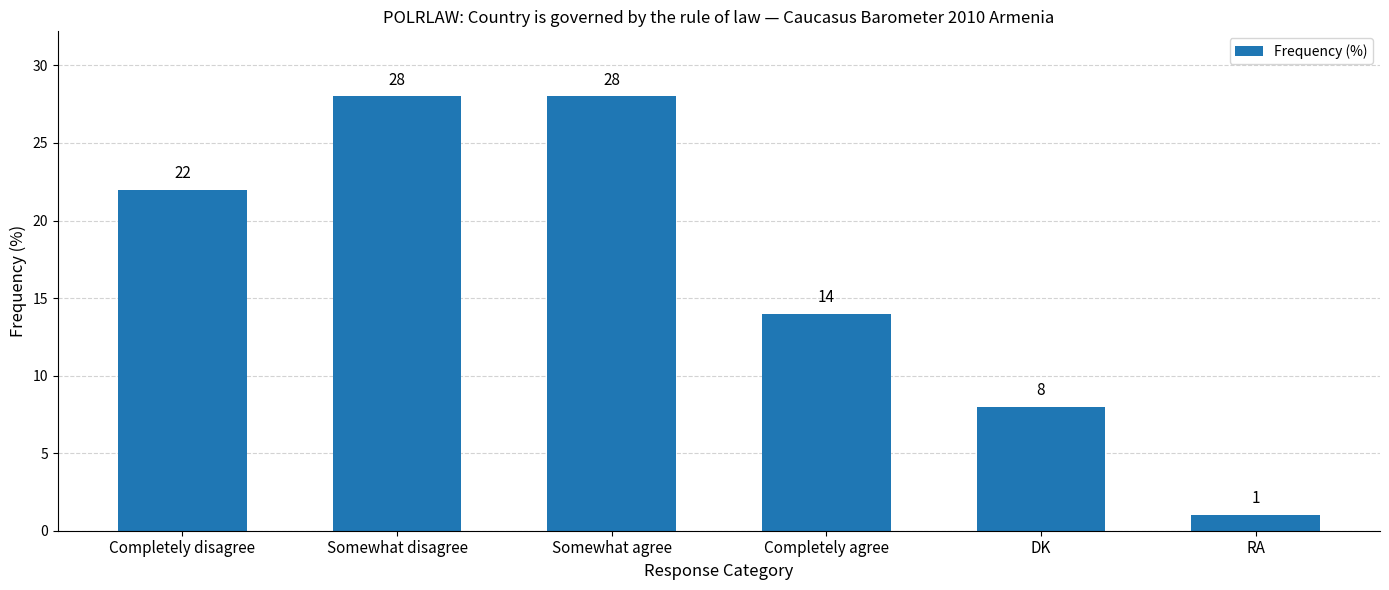

What is the label of the 2nd bar from the right?

DK